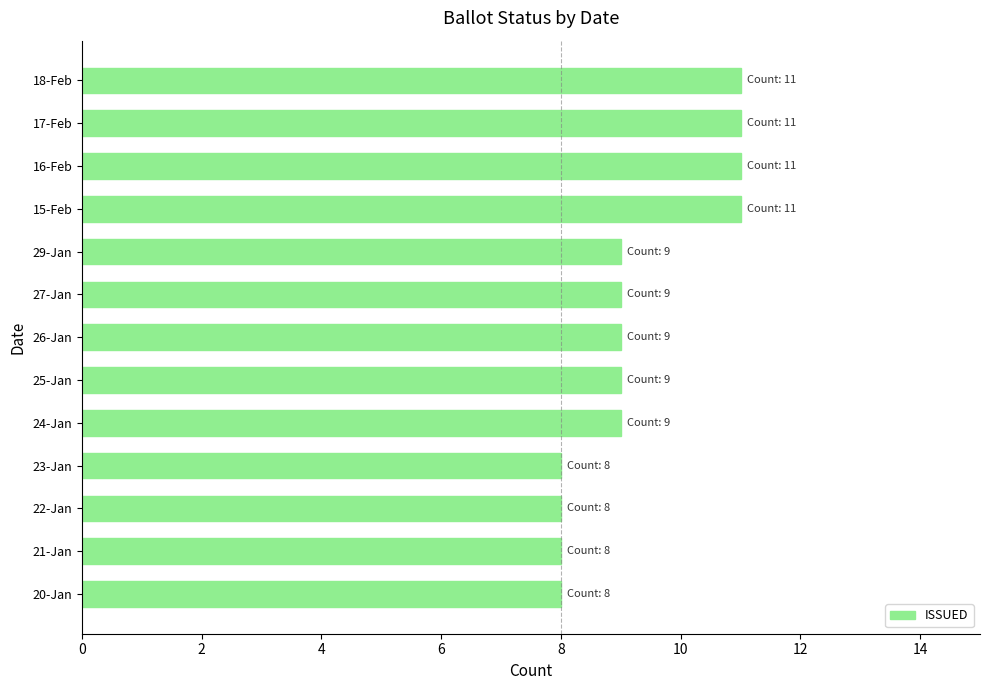

How many distinct data groups are displayed?

1